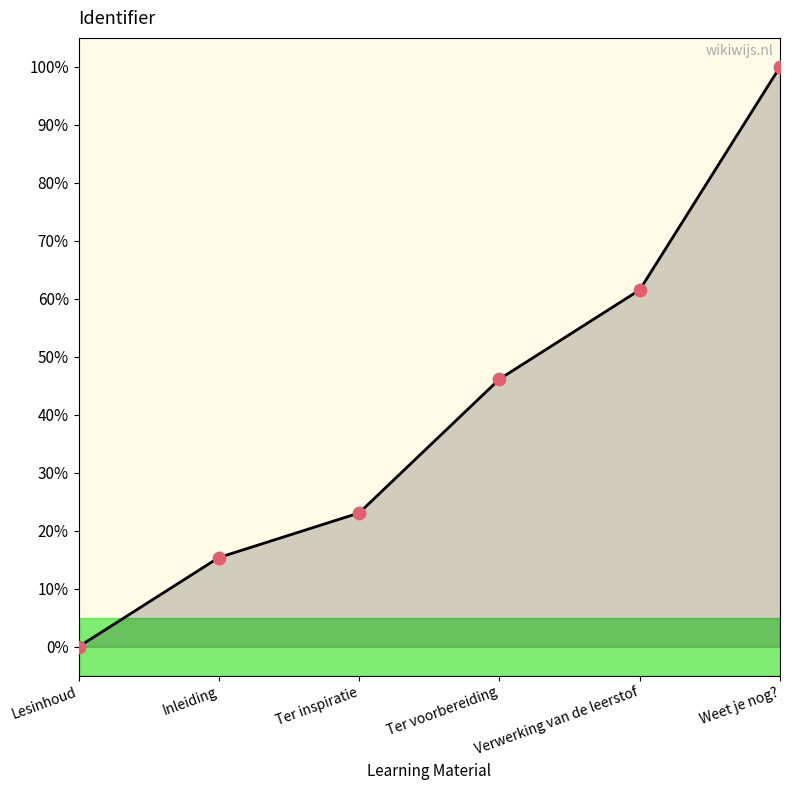

What is the change in value from Lesinhoud to Verwerking van de leerstof?

+61.5